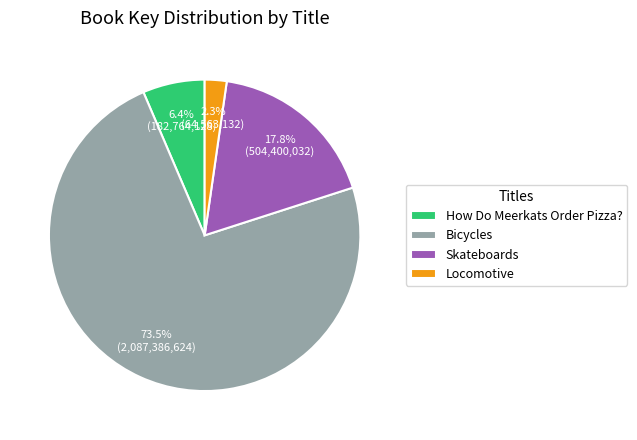

Which category accounts for the majority?

Bicycles